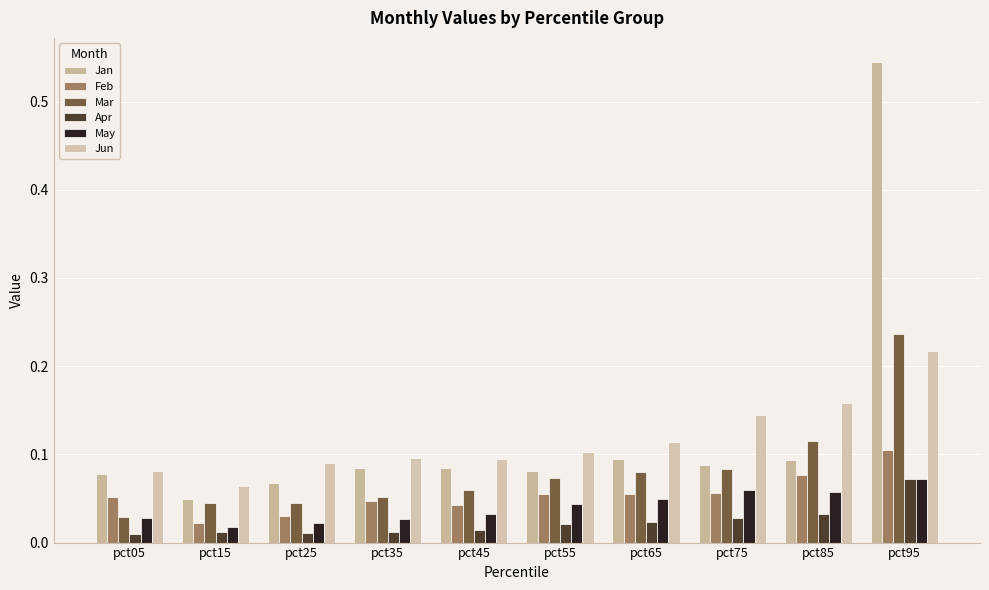

Count the Mar values in the range 0 to 1.

10